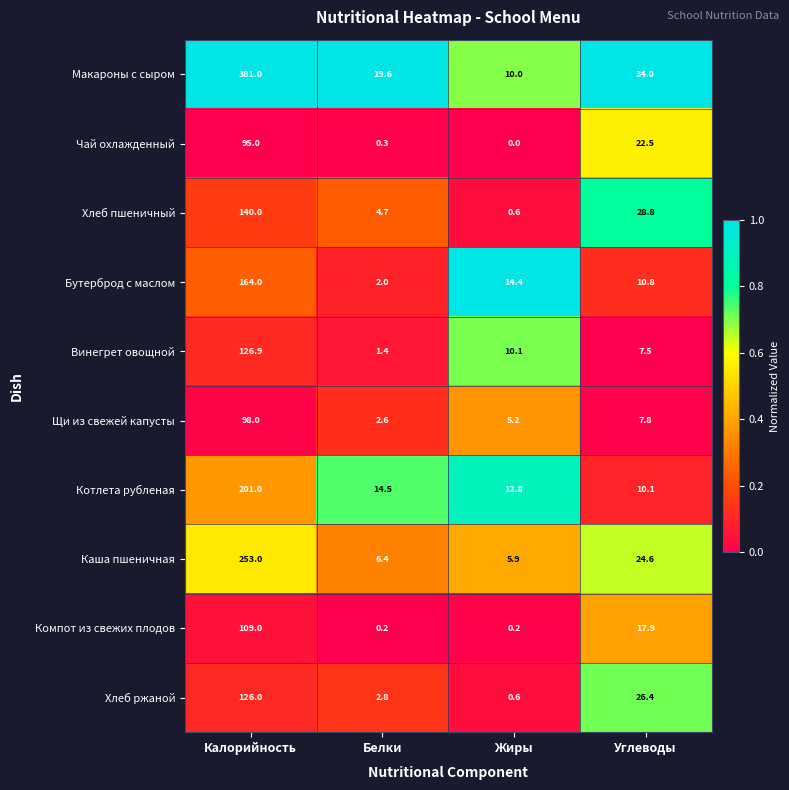

Which category has the lowest value across all series?

Жиры